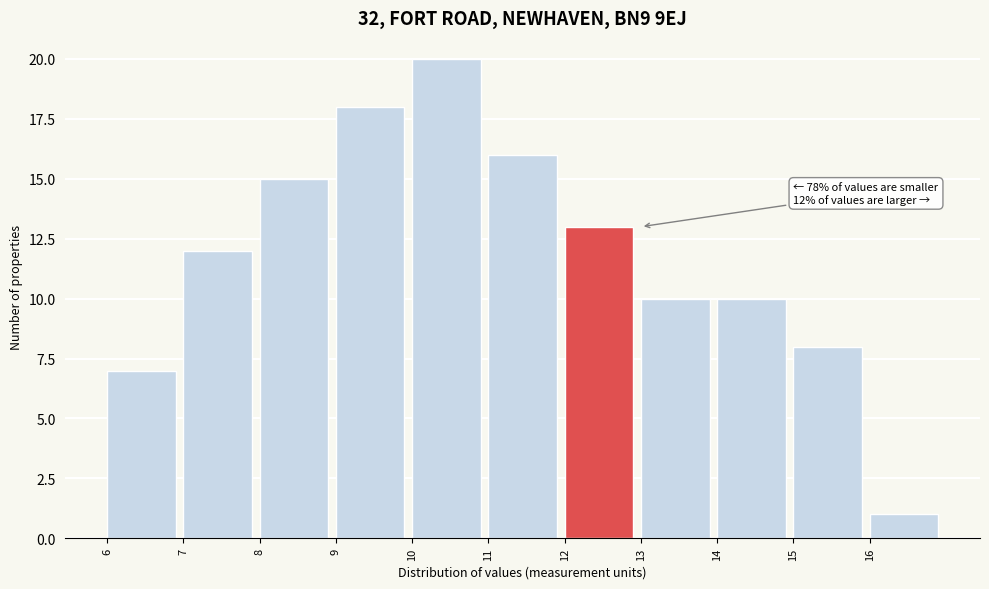

Which range on the x-axis has the tallest bar?

10 to 11